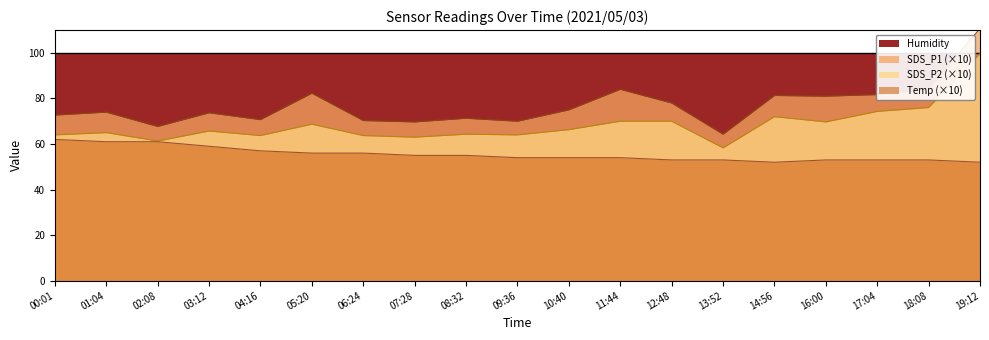

True or false: SDS_P2 (×10) and SDS_P1 (×10) cross at least once.

False